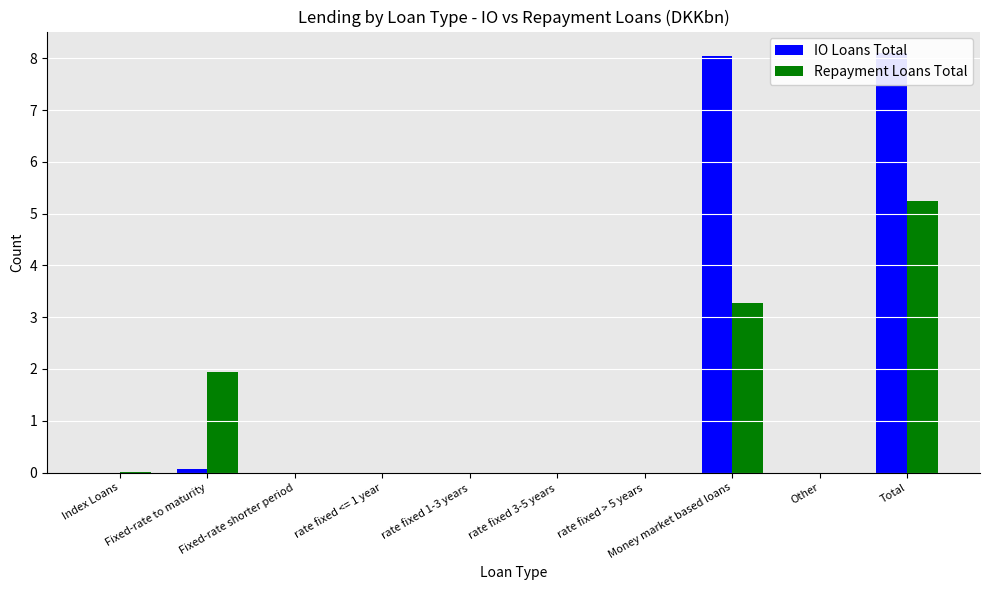

Which category has the highest value across all series?

Total